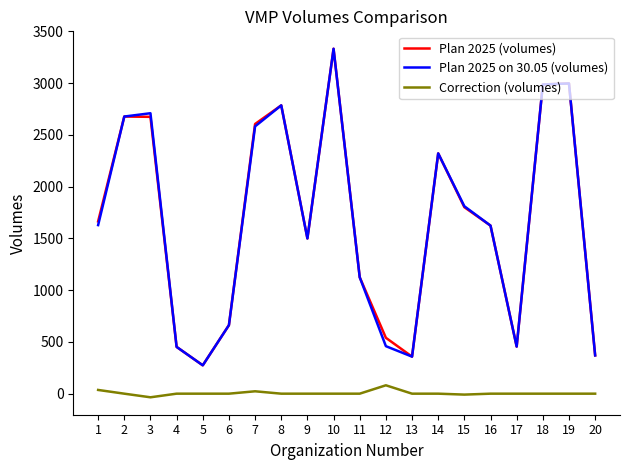

At which category is the sum across all series the highest?

10